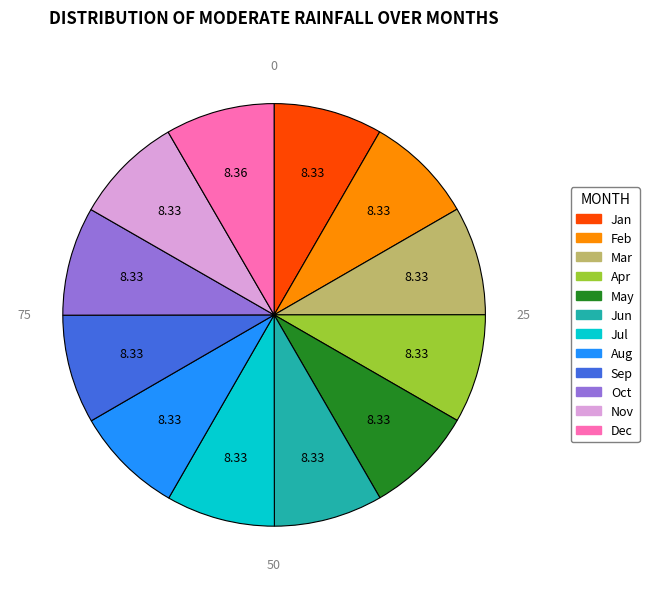

Is there a majority slice in this chart?

No